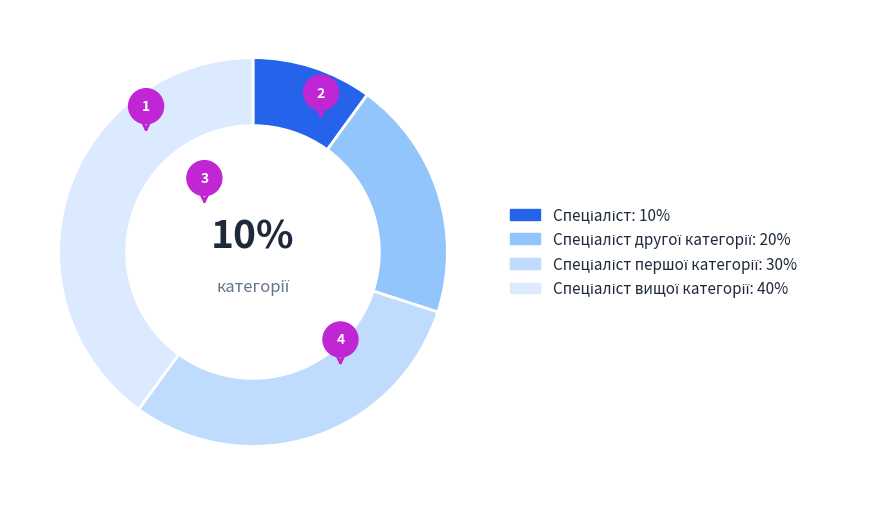

Which slice is the largest?

Спеціаліст вищої категорії